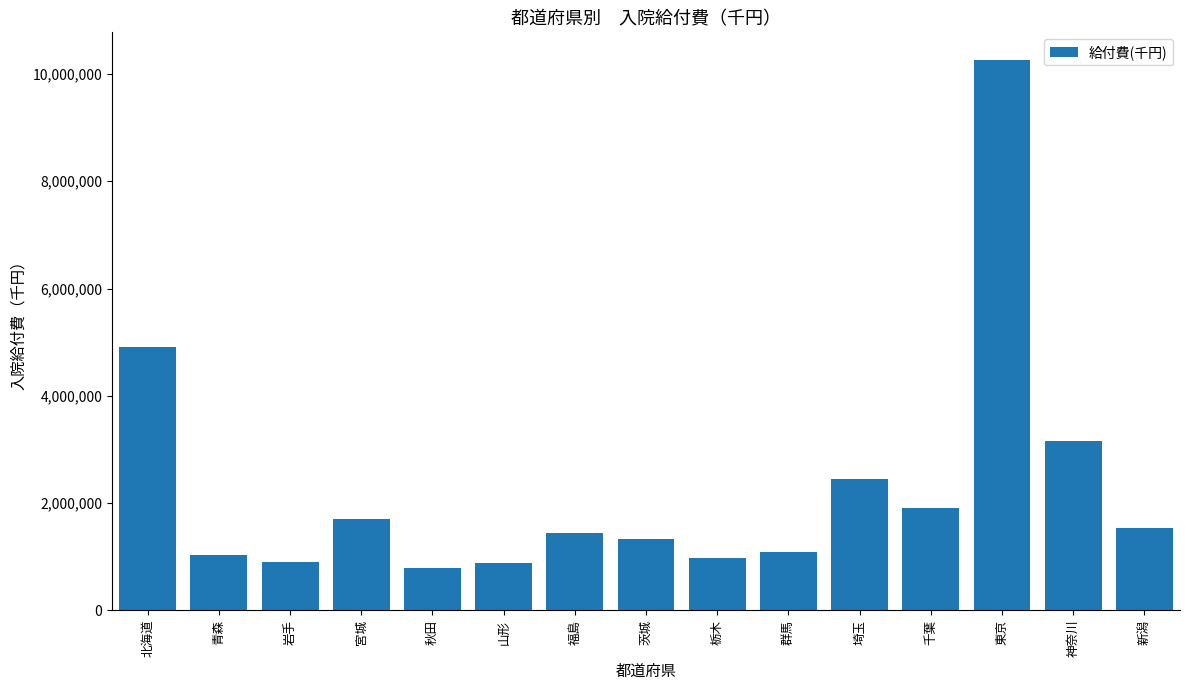

At which label is the value closest to 5523305?

北海道